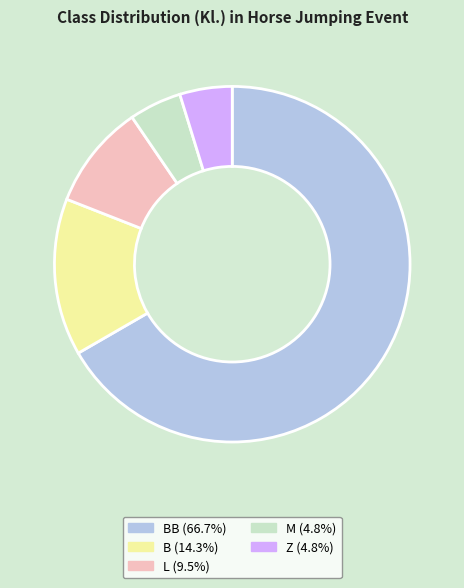

How many slices are in this pie chart?

5